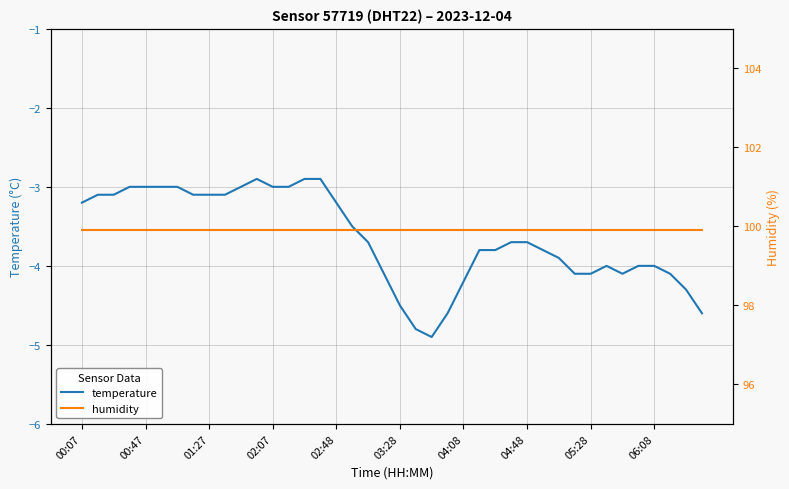

At 33, list the series in order from smallest to largest.

temperature, humidity